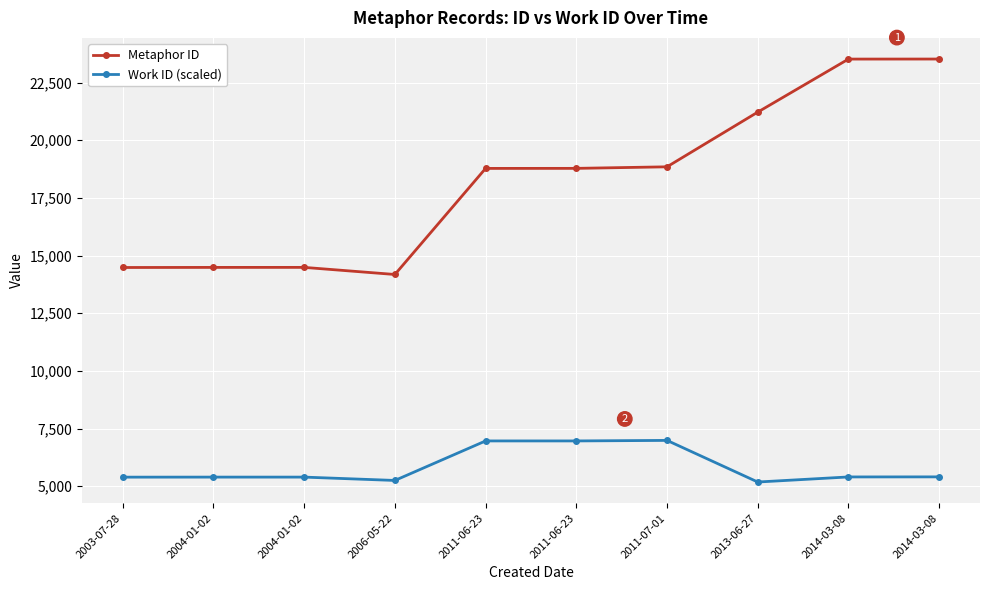

Is it true that Metaphor ID equals 37353 at 2013-06-27?

False